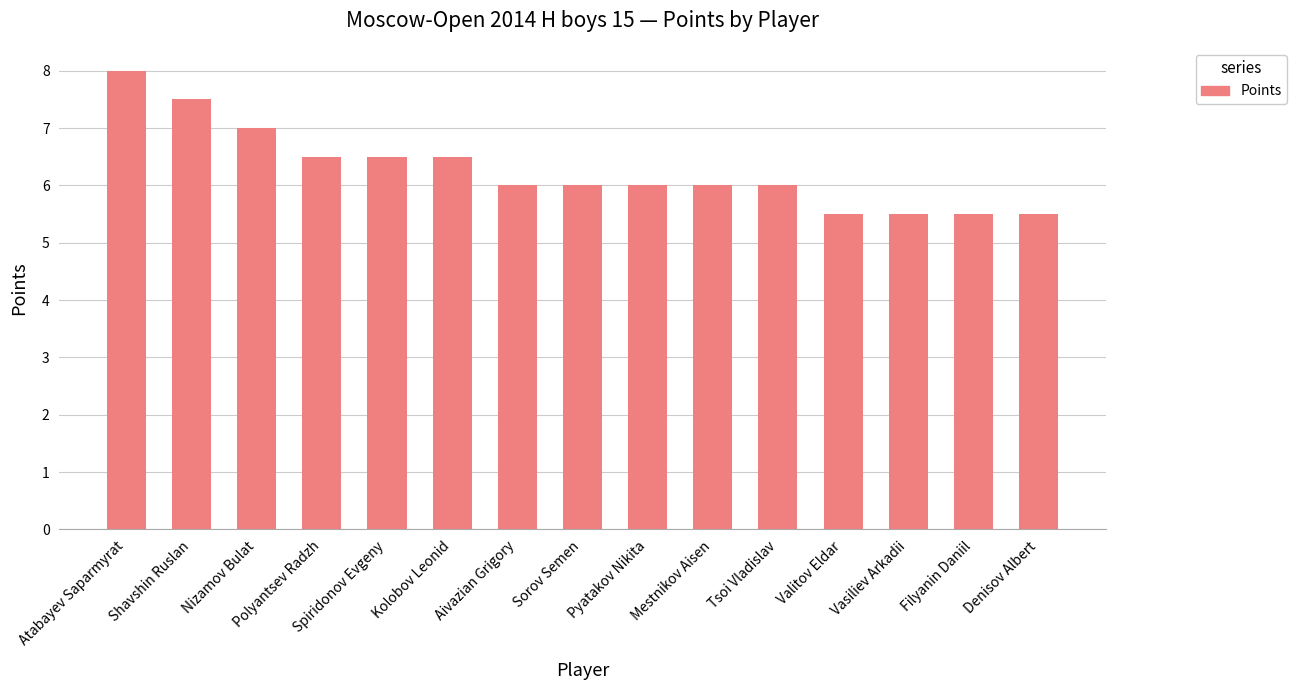

What is the smallest value displayed?

5.5